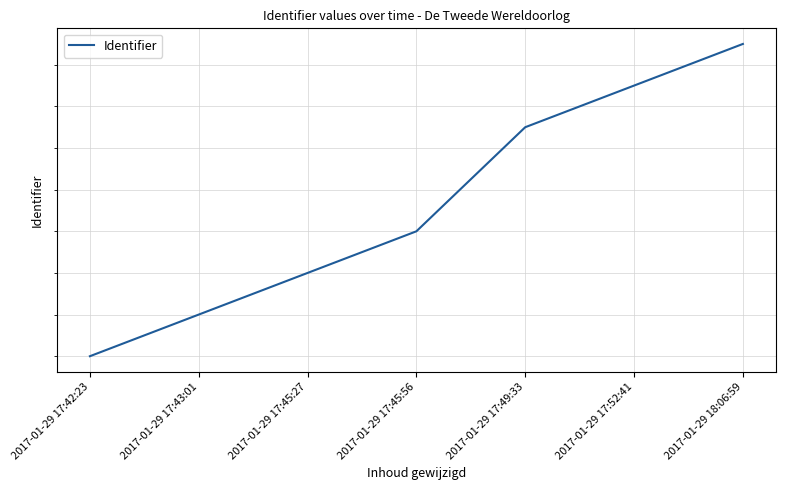

What position from the left is 2017-01-29 17:49:33?

5